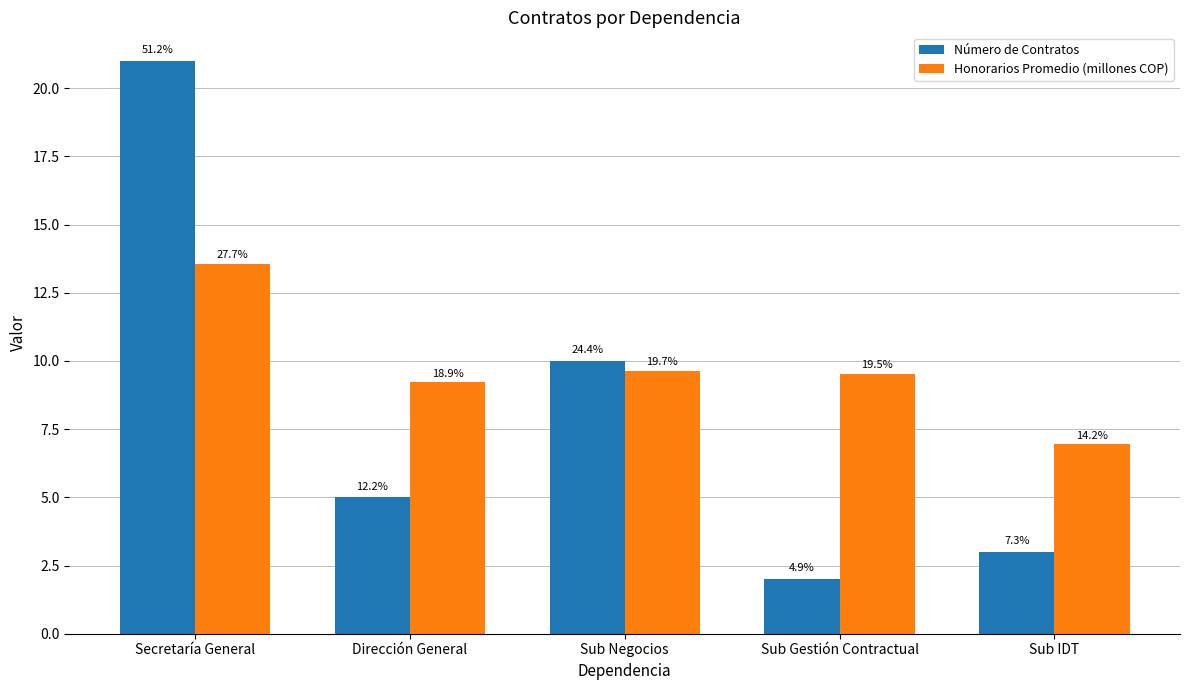

List the series in order of their peak value, highest first.

Número de Contratos, Honorarios Promedio (millones COP)